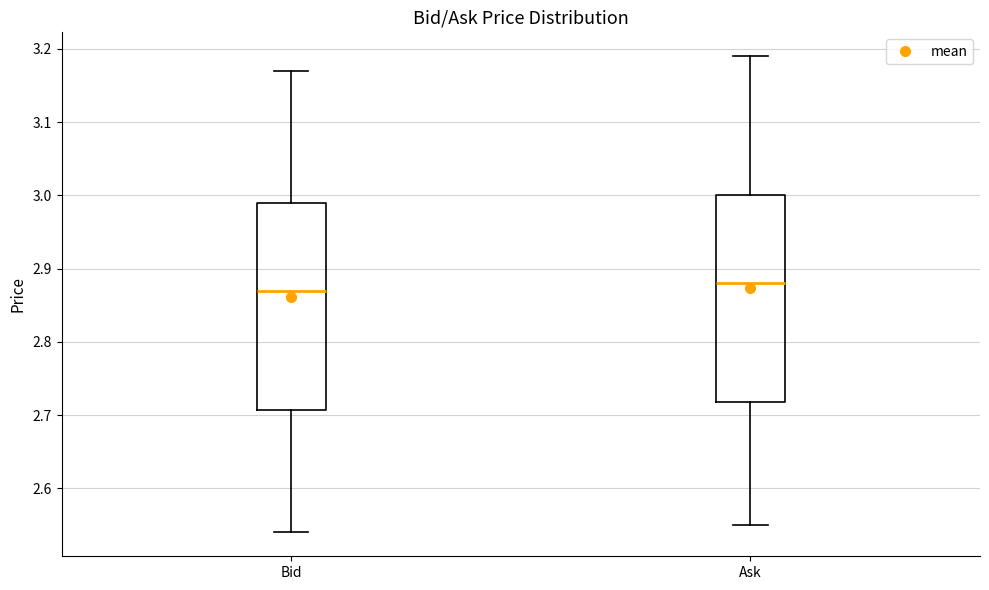

Reading left to right, transcribe this box plot: for each box, give where its median line is, the range the box spans, and where its two whiskers end, as read against the y-axis. The values are not printed on the chart, so give them approximately, as read against the axis.

Bid: median 2.87, box 2.71 to 2.99, whiskers 2.54 to 3.17
Ask: median 2.88, box 2.72 to 3.00, whiskers 2.55 to 3.19